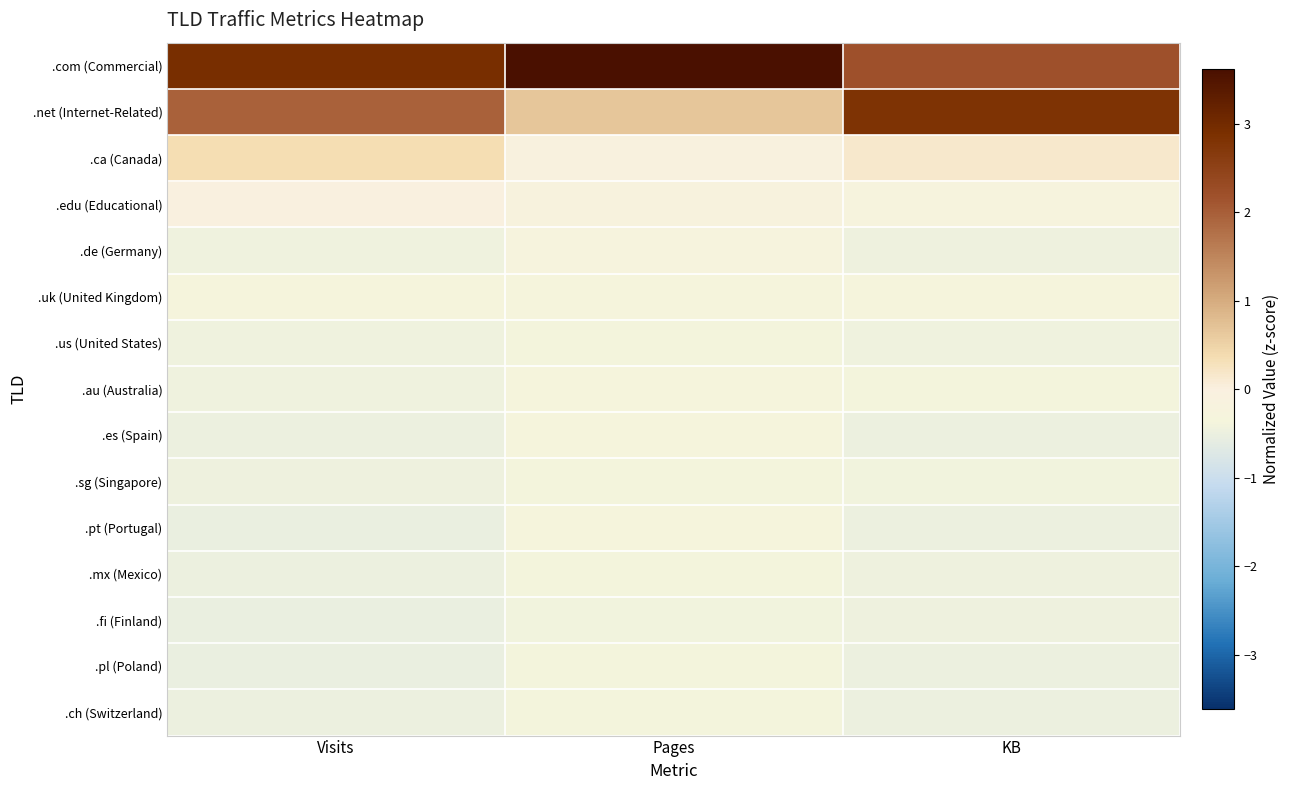

Which series has the largest range (max minus min)?

.net (Internet-Related)